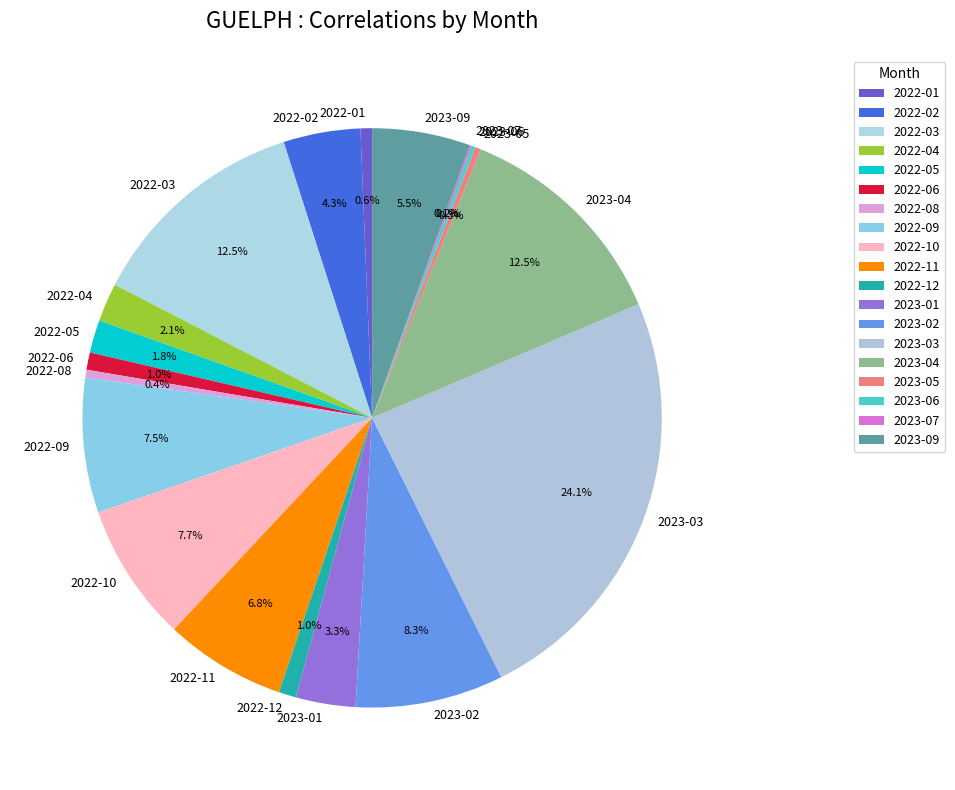

To the nearest percent, what is the difference between the 2022-05 and 2022-03 slice percentages?

11%